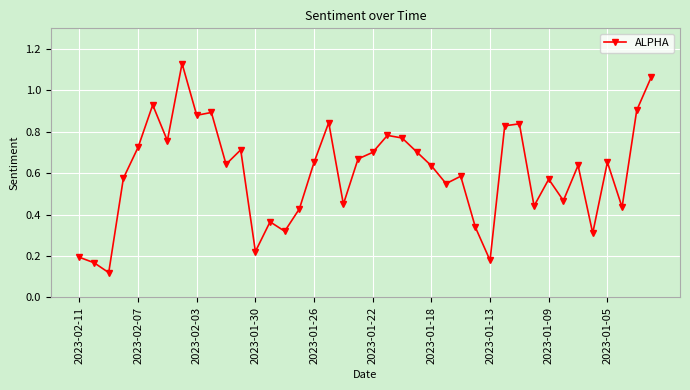

What is the sum of all values?

24.1